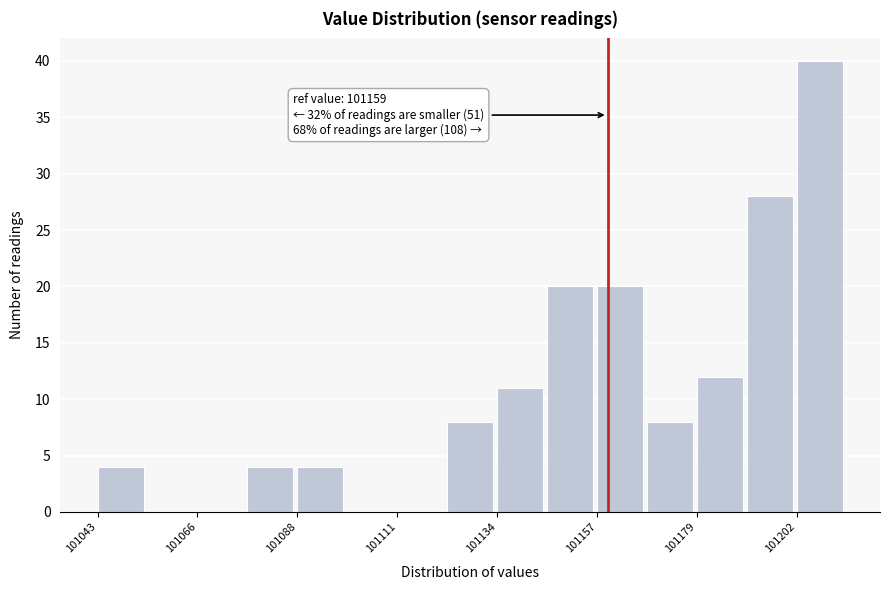

Around what value on the x-axis is the tallest bar? Give the approximate position of its centre, as read against the axis.

101205